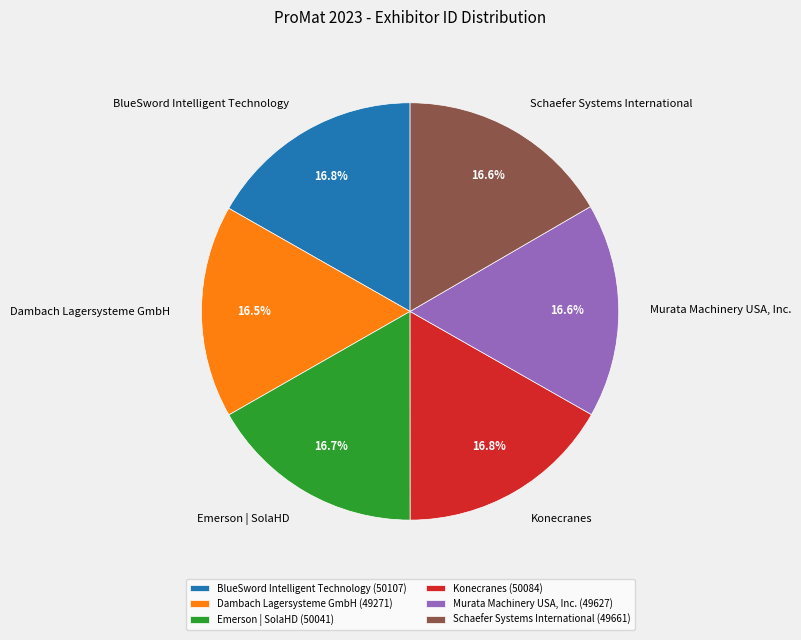

To the nearest percent, what is the average slice percentage?

17%